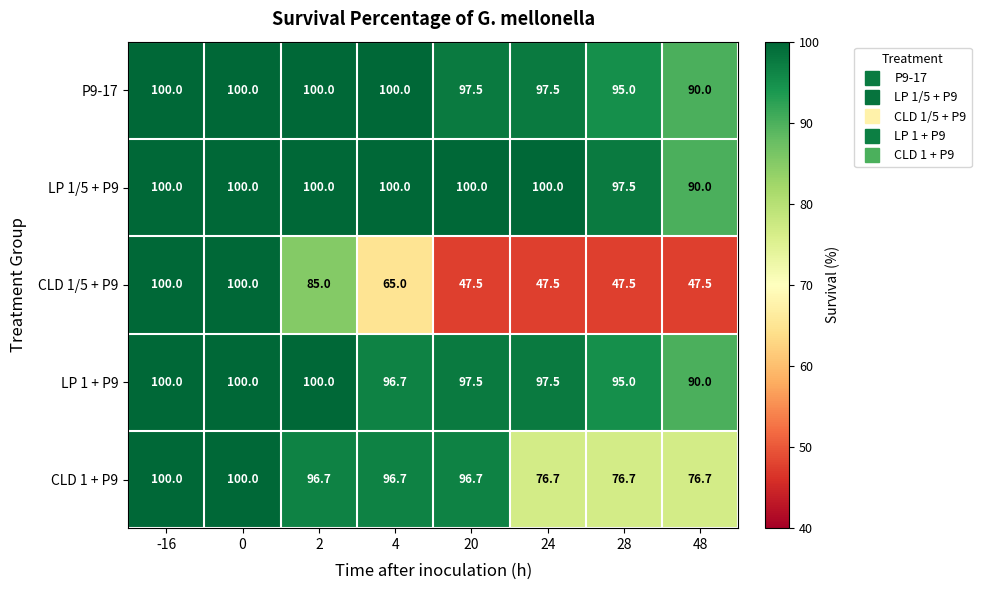

Which series has the widest spread of values?

CLD 1/5 + P9